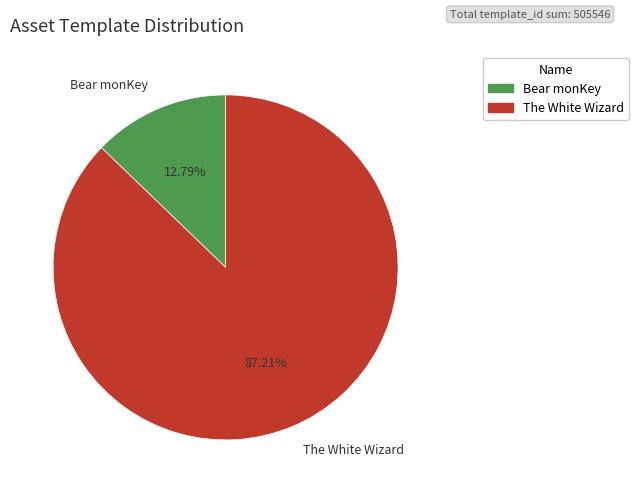

Is Bear monKey the majority of the pie?

No